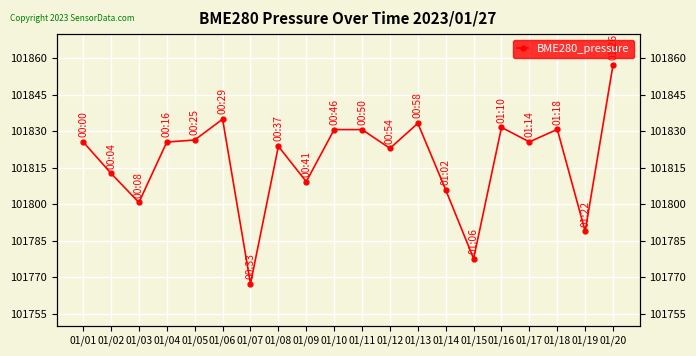

What is the value of the 12th point from the left?

101823.0